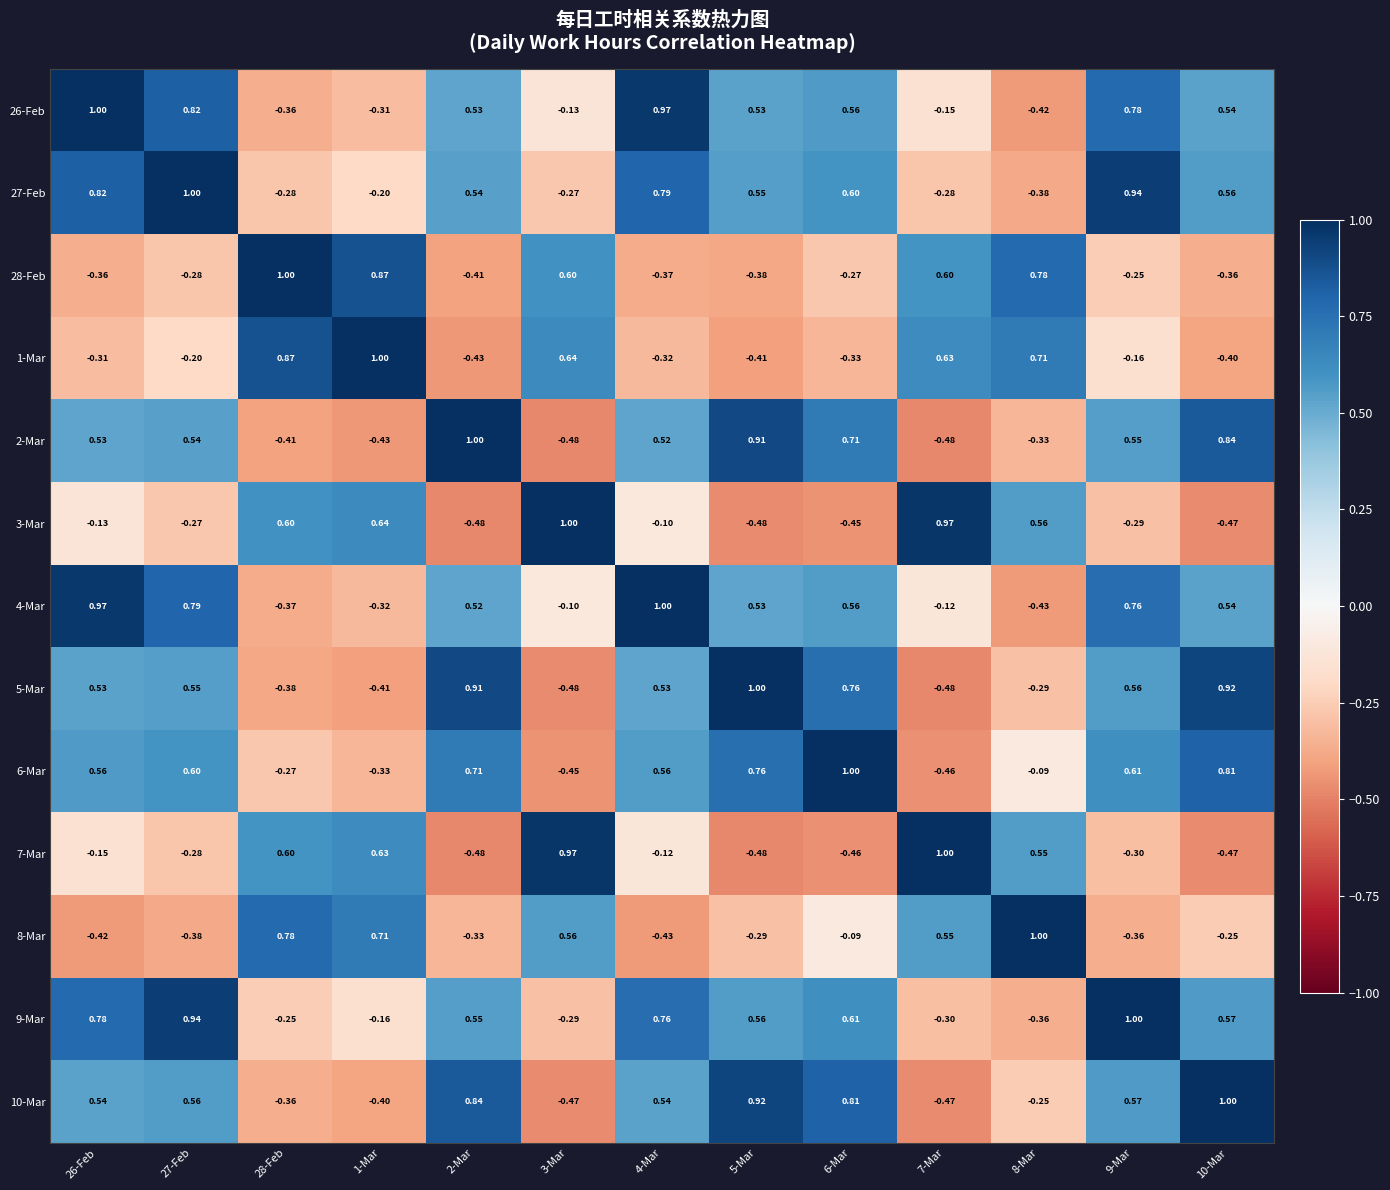

What is the spread (max minus min) of values at 9-Mar?

1.4